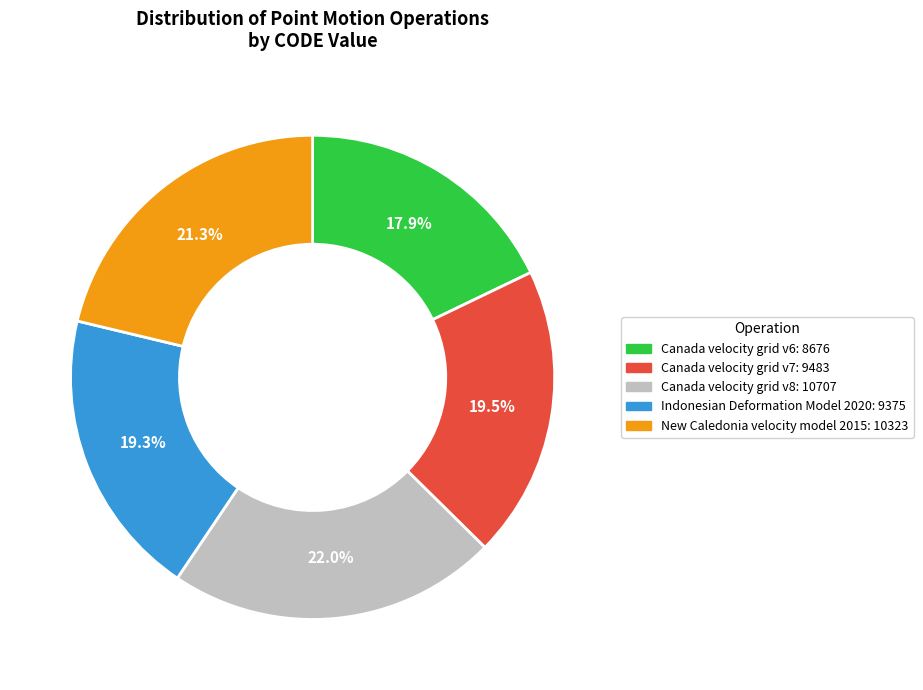

To the nearest percent, what portion does Canada velocity grid v8 represent?

22%